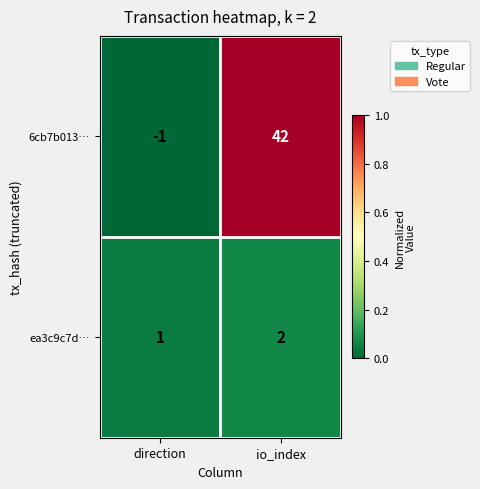

Which series has the widest spread of values?

6cb7b013…